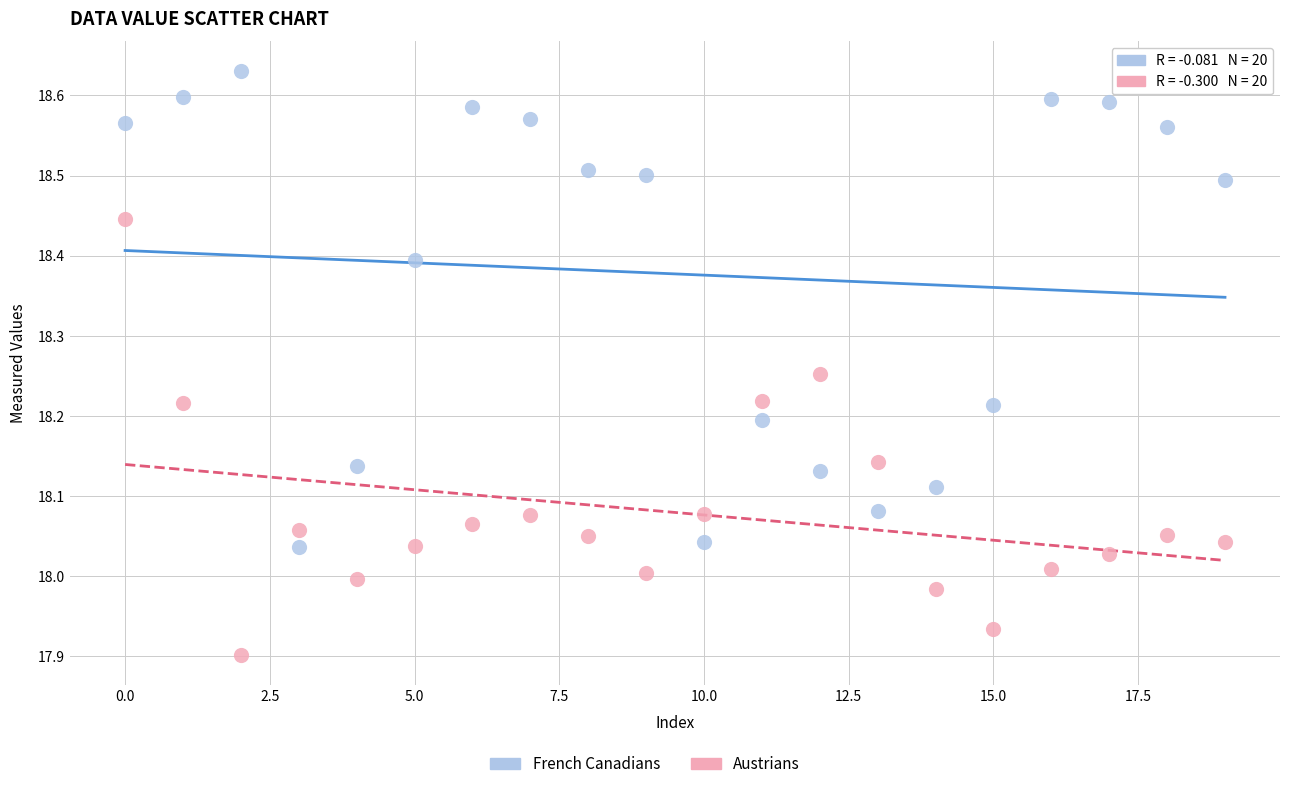

Which series reaches the maximum Y coordinate?

French Canadians